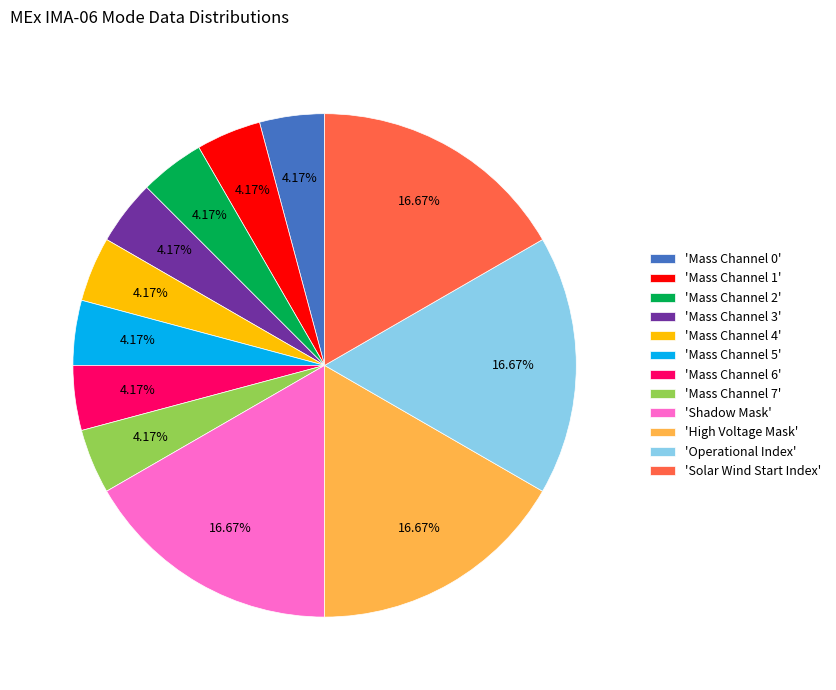

Does 'Mass Channel 2' account for over 50% of the chart?

No